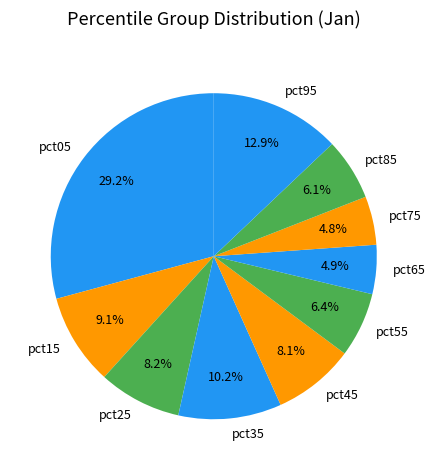

How many segments does this pie chart have?

10